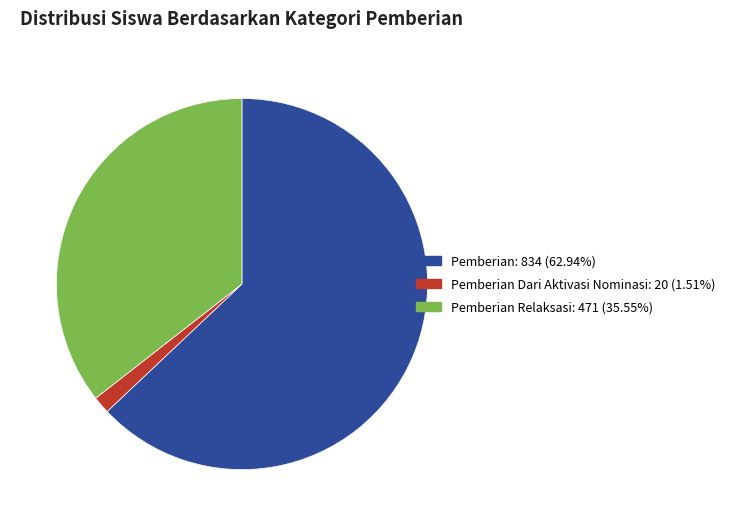

Count the number of slices in the pie.

3